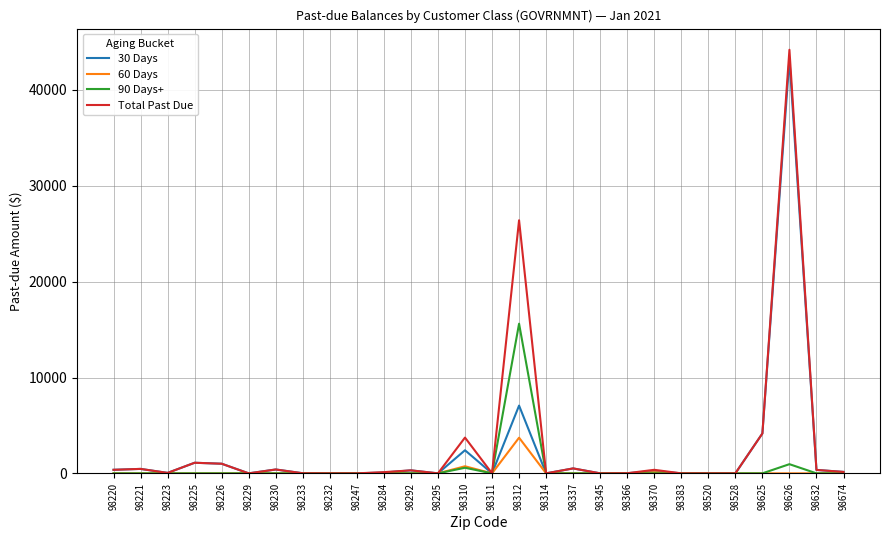

Does the chart have visible grid lines?

Yes